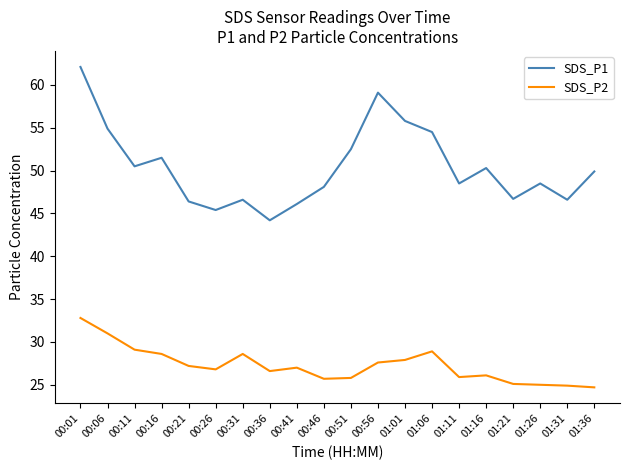

Rank the series by their average value, from lowest to highest.

SDS_P2, SDS_P1